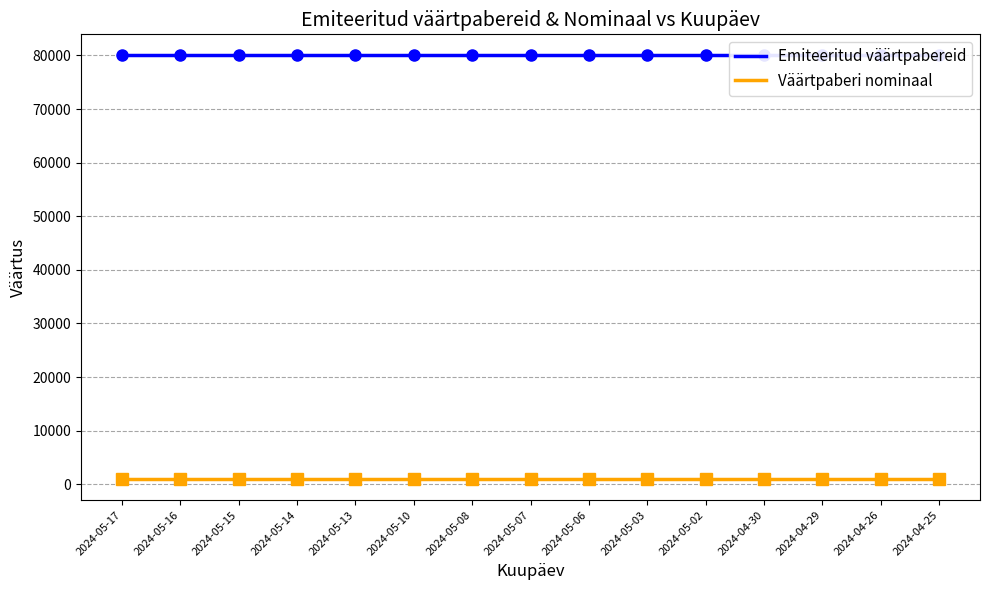

True or false: Väärtpaberi nominaal and Emiteeritud väärtpabereid cross at least once.

False